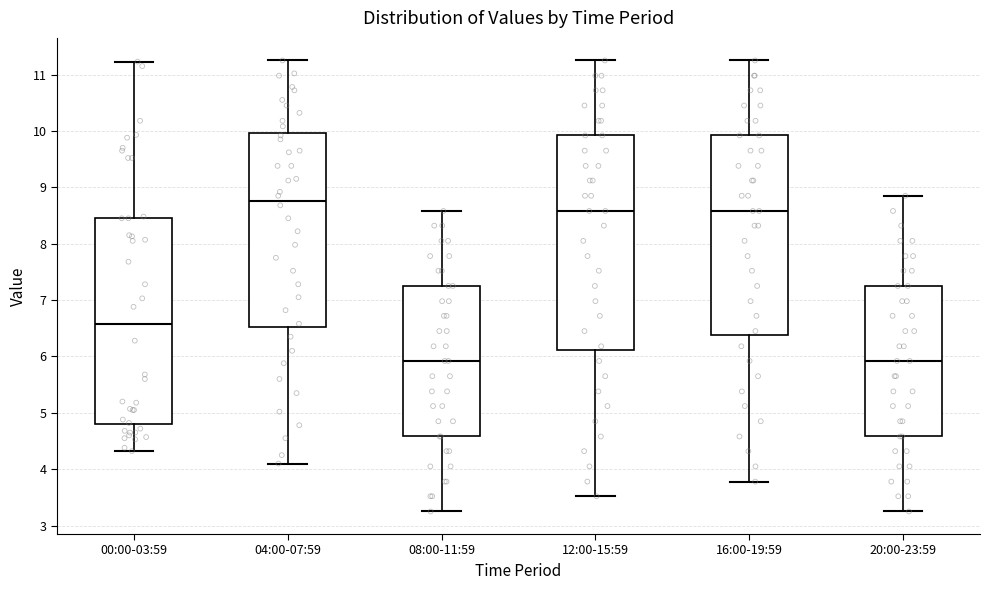

Where is the lower edge of the box for 08:00-11:59 on the y-axis? The values are not printed on the chart, so give them approximately, as read against the axis.

4.6